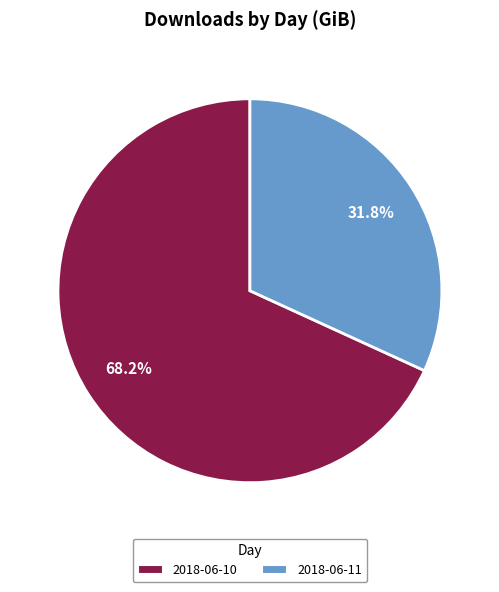

Which category has the biggest portion of the pie?

2018-06-10